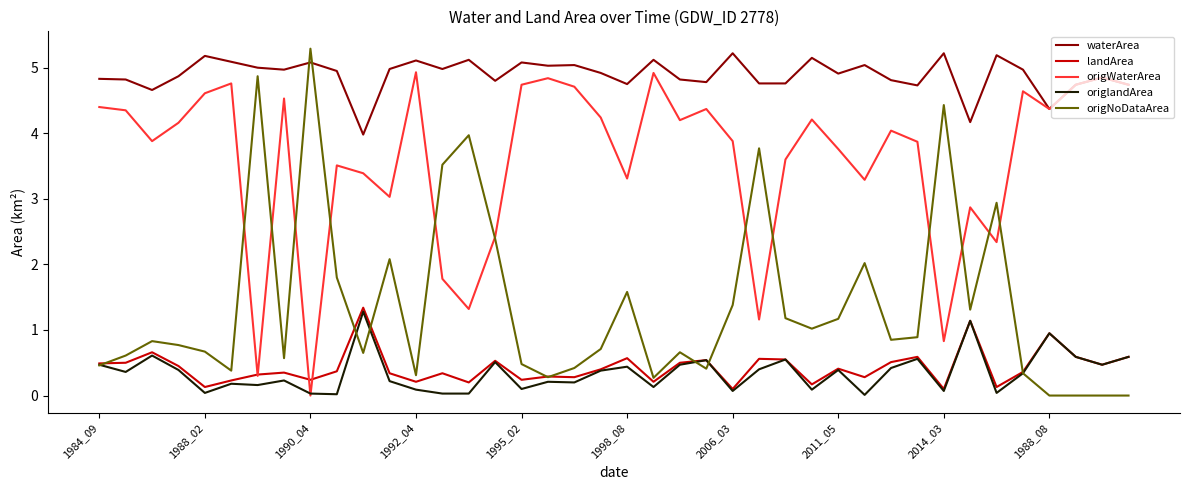

What is the difference between the second highest and minimum values in the waterArea series?

1.2